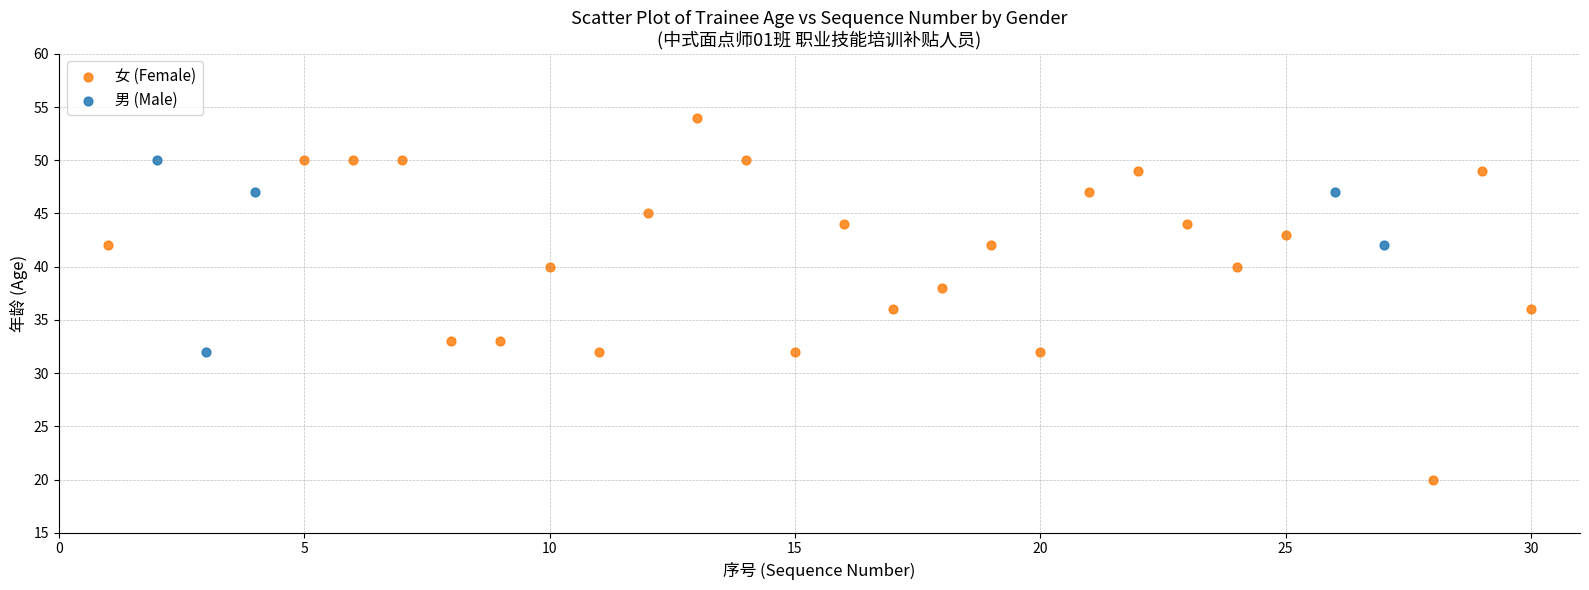

Which series has the widest spread of Y values?

女 (Female)